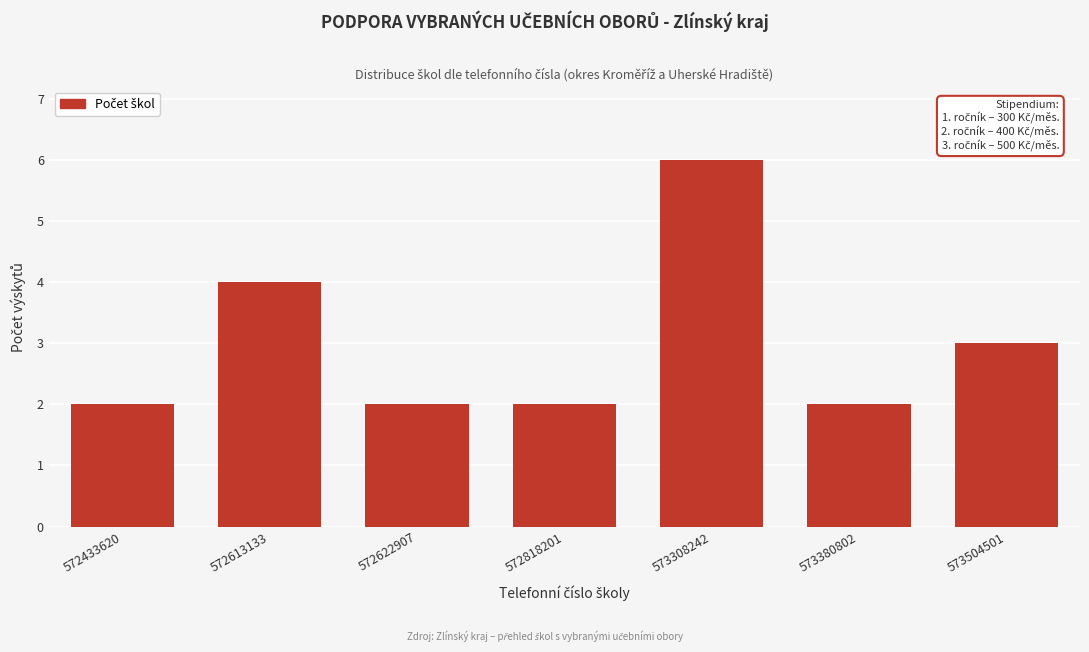

Reading right to left, what are all the values shown in this chart?

3	2	6	2	2	4	2